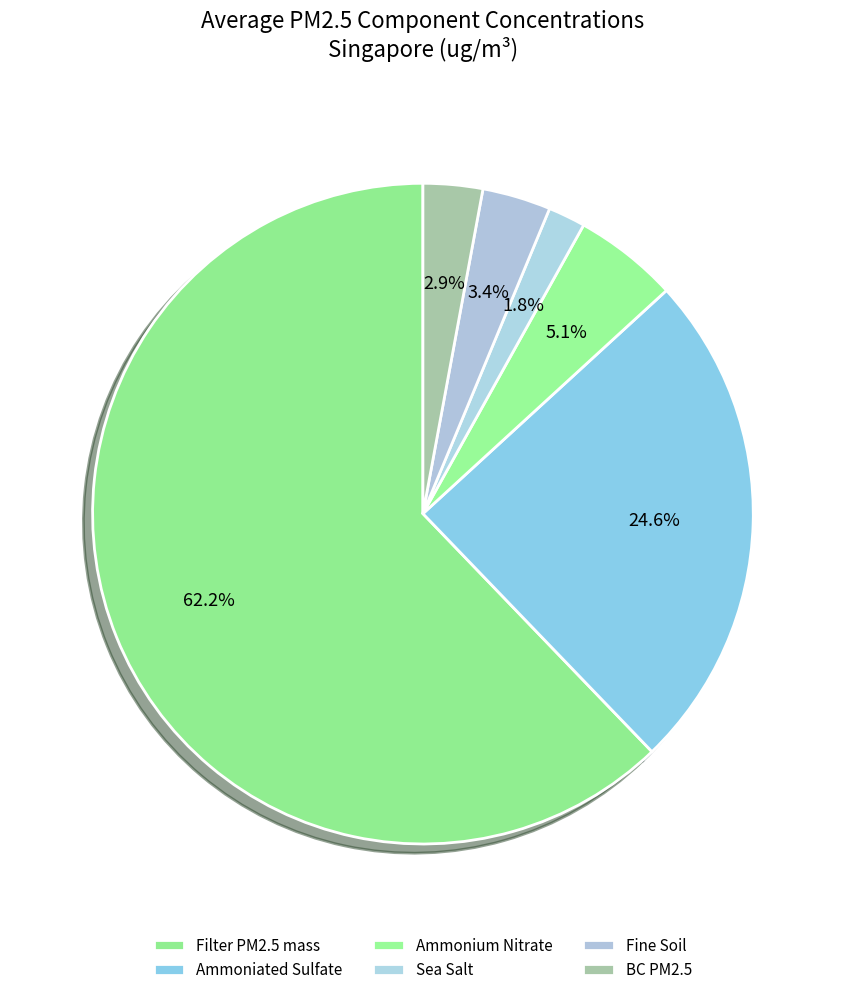

Between Sea Salt and Ammoniated Sulfate, which is larger?

Ammoniated Sulfate